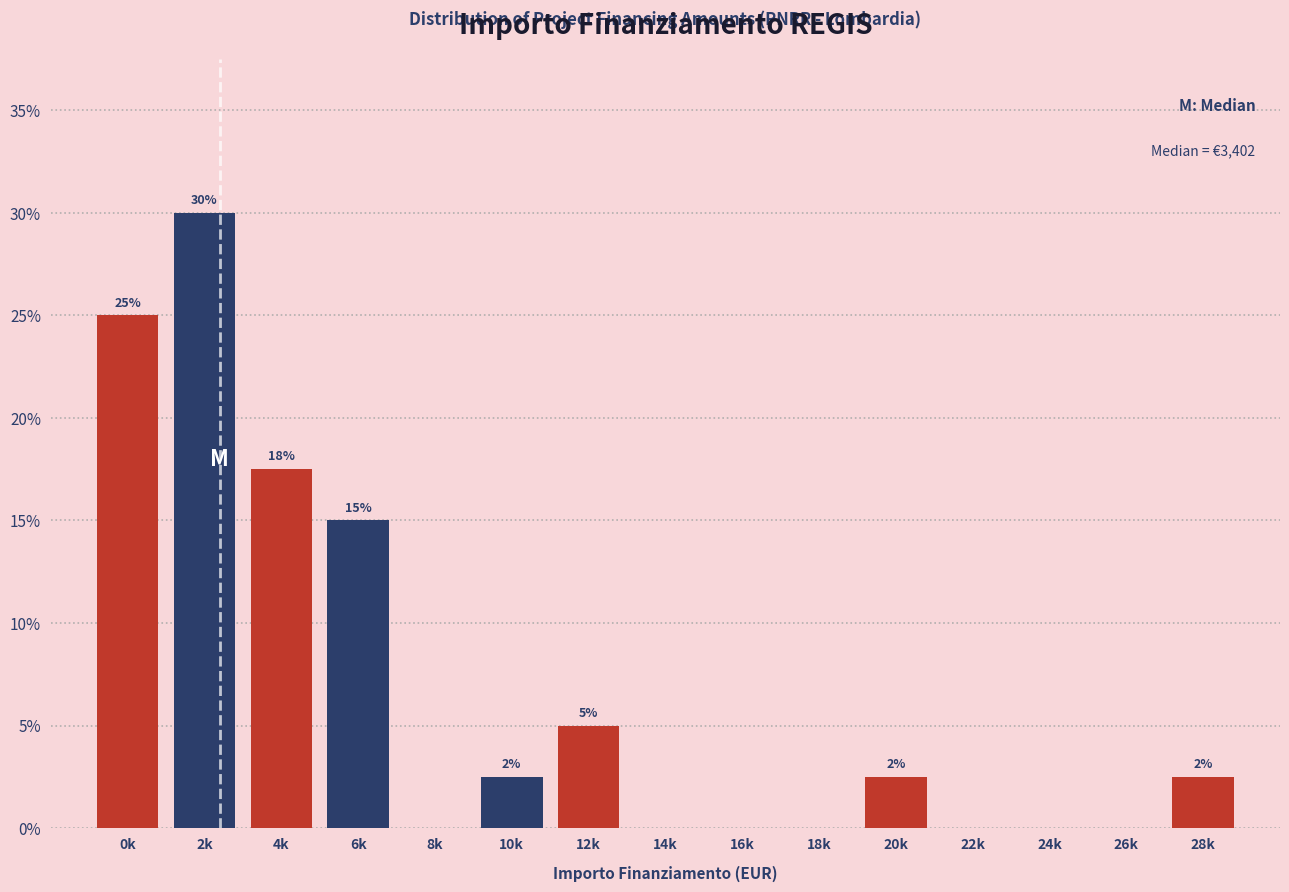

At which label does the data first exceed 2?

0k